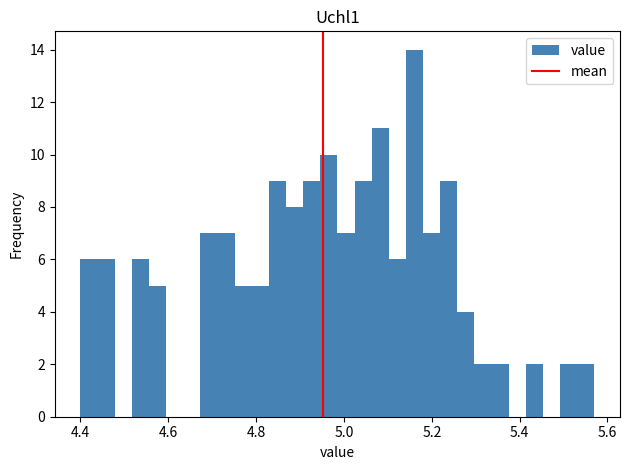

Around what value on the x-axis is the tallest bar? Give the approximate position of its centre, as read against the axis.

5.16